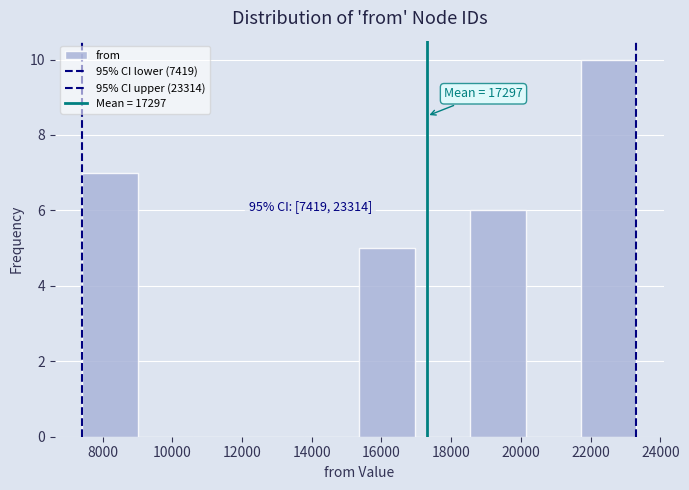

Which range on the x-axis has the tallest bar?

21800 to 23400